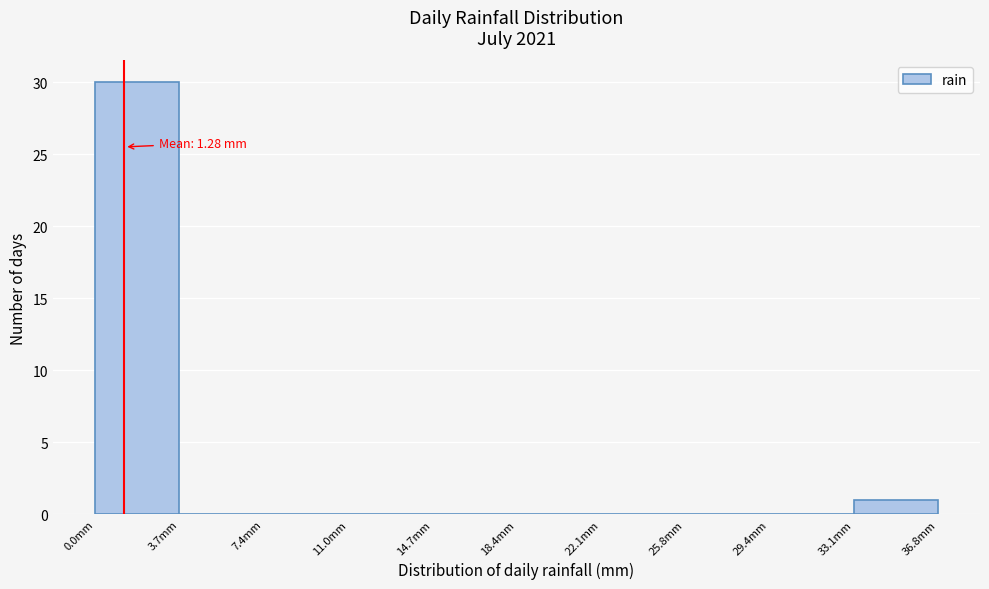

Over which range of the x-axis is the bar tallest?

0.0 to 3.5